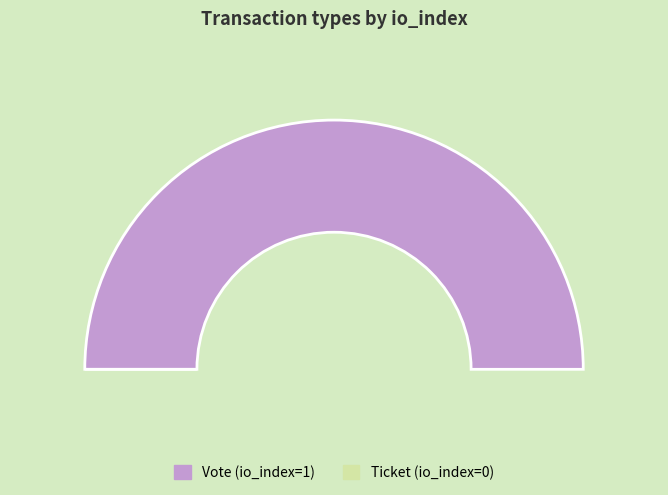

Rank the categories by value from lowest to highest.

Ticket, Vote